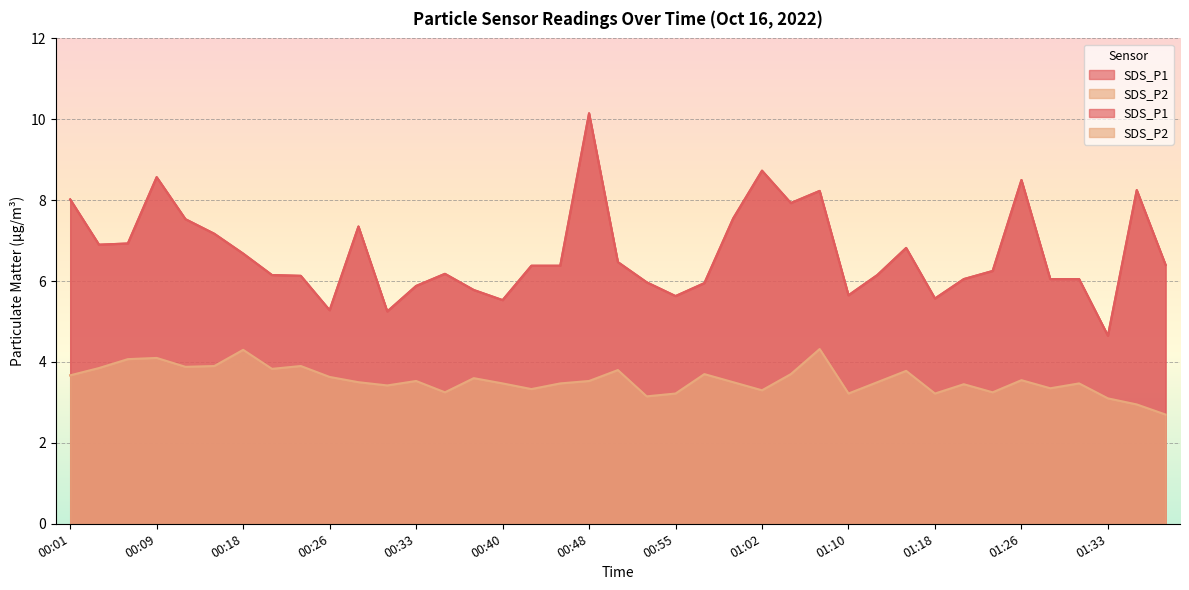

How many interior local peaks does the SDS_P1 series have?

9